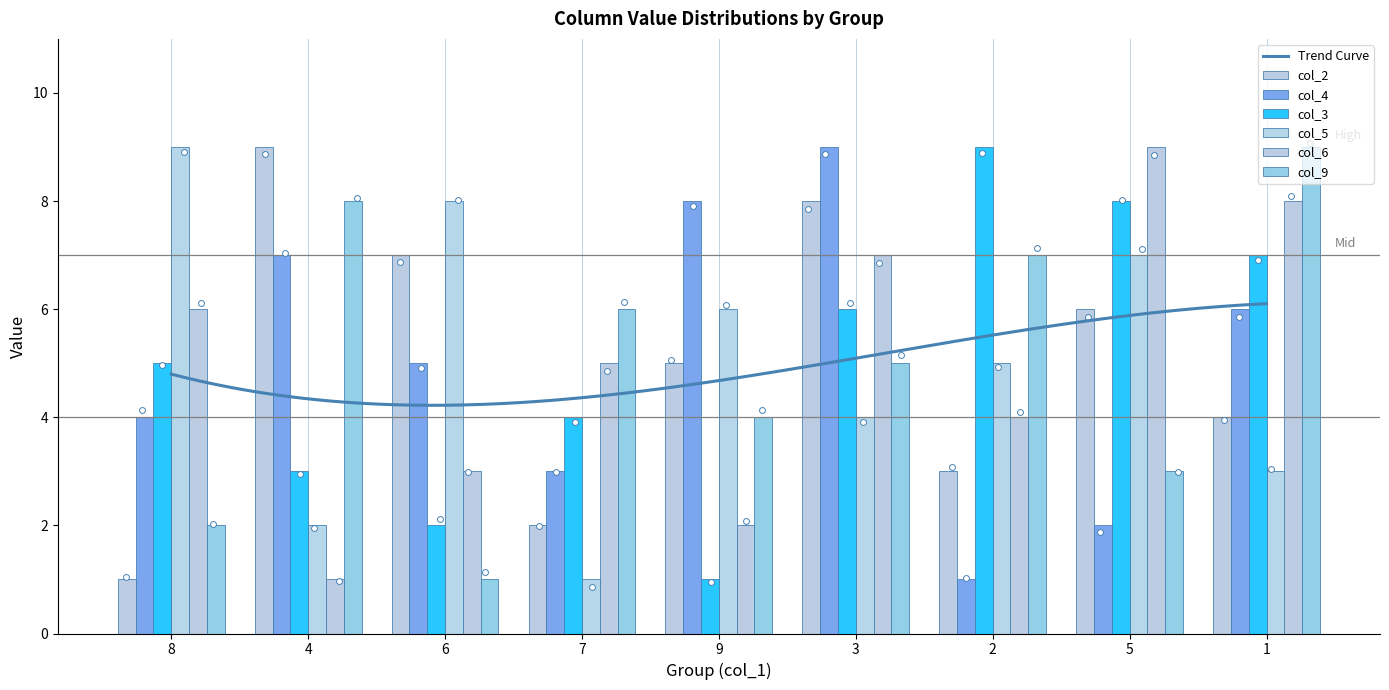

What are all the series names shown in the legend?

col_2, col_4, col_3, col_5, col_6, col_9